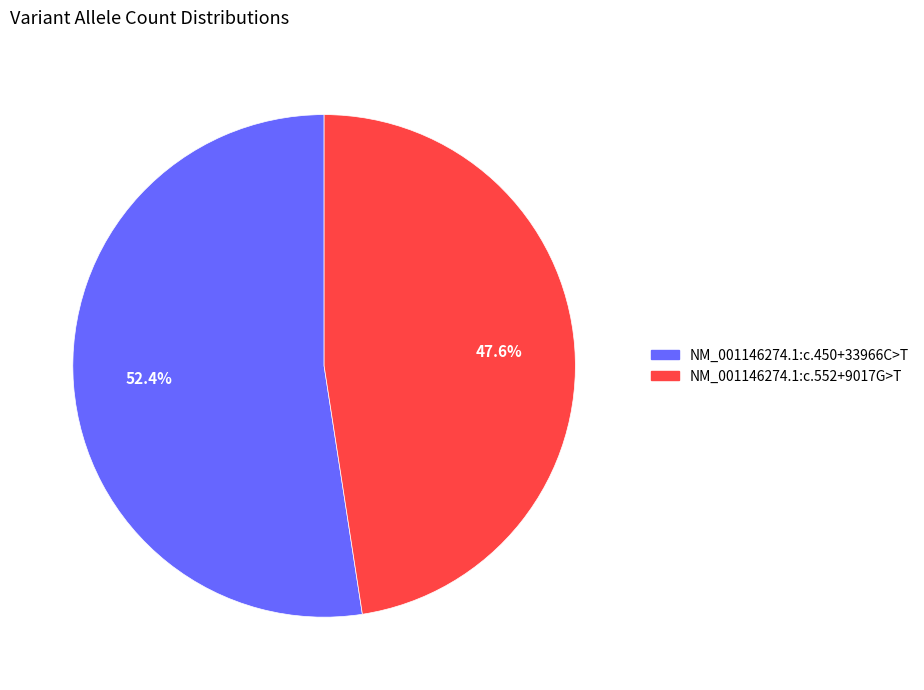

How many segments does this pie chart have?

2